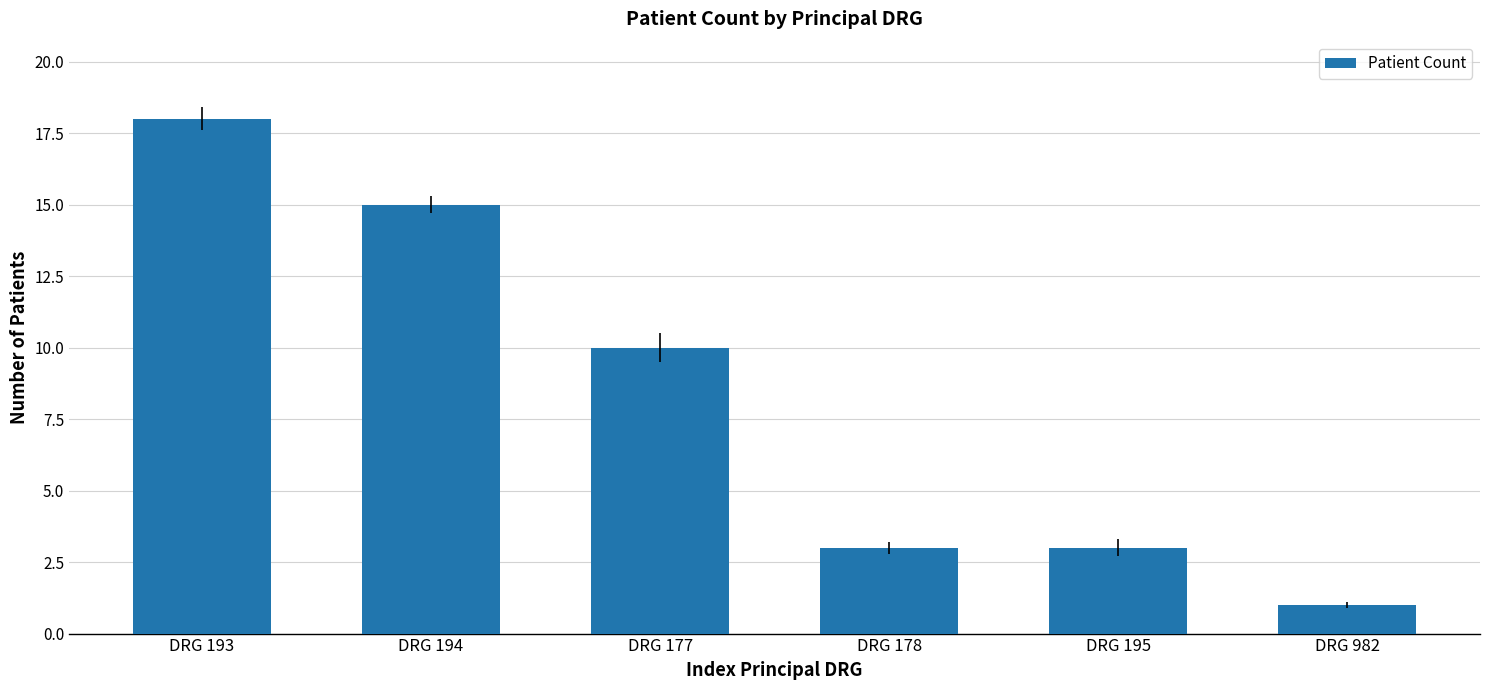

At which label is the value closest to 9?

DRG 177